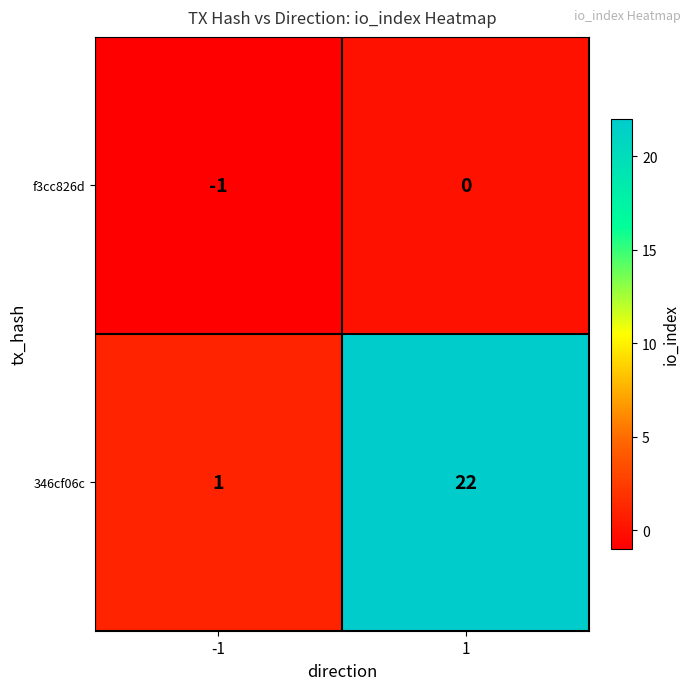

The 346cf06c series shows 9 at 1. True or false?

False